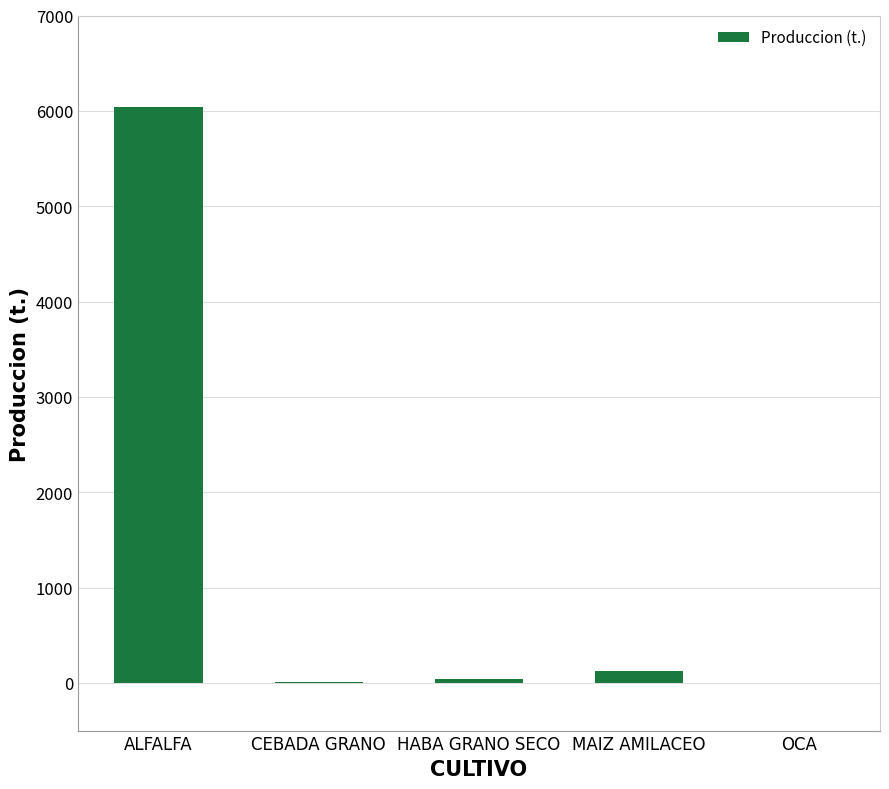

Between MAIZ AMILACEO and OCA, which is larger?

MAIZ AMILACEO